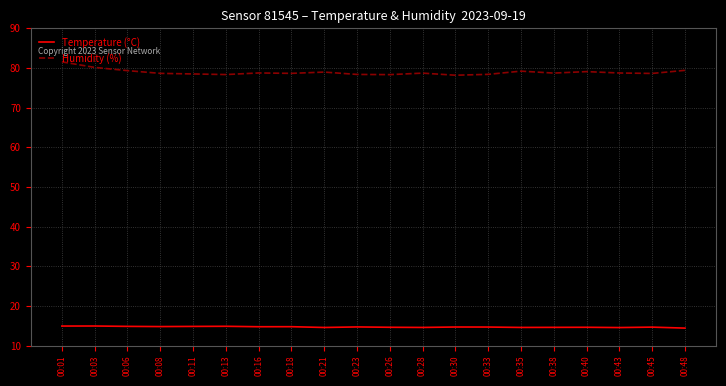

True or false: Humidity (%) and Temperature (°C) cross at least once.

False